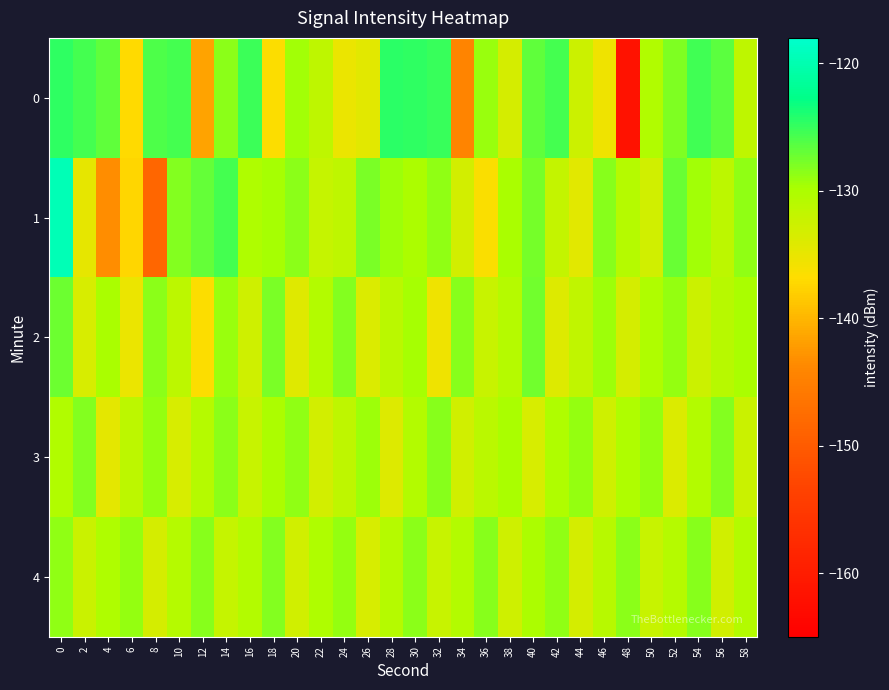

Reading left to right, extract all data points from this chart.

0: 0=-124.8	2=-125.6	4=-126.8	6=-137.0	8=-126.1	10=-125.7	12=-141.6	14=-128.6	16=-125.3	18=-136.6	20=-129.5	22=-131.5	24=-135.1	26=-134.4	28=-124.6	30=-124.6	32=-125.1	34=-144.3	36=-129.1	38=-133.3	40=-126.8	42=-125.6	44=-132.6	46=-135.5	48=-161.7	50=-130.3	52=-128.0	54=-125.5	56=-126.5	58=-131.5
1: 0=-119.5	2=-134.8	4=-143.5	6=-137.3	8=-148.3	10=-128.1	12=-127.0	14=-125.6	16=-130.2	18=-129.6	20=-128.5	22=-132.1	24=-131.5	26=-127.8	28=-129.3	30=-130.1	32=-128.7	34=-133.2	36=-136.4	38=-129.9	40=-127.6	42=-131.8	44=-134.5	46=-128.3	48=-130.7	50=-132.9	52=-127.1	54=-129.5	56=-131.3	58=-128.8
2: 0=-127.2	2=-133.5	4=-129.8	6=-135.2	8=-128.6	10=-131.4	12=-136.7	14=-129.1	16=-132.8	18=-127.9	20=-134.3	22=-130.5	24=-128.2	26=-133.9	28=-131.1	30=-129.7	32=-135.6	34=-128.4	36=-132.2	38=-130.8	40=-127.5	42=-134.1	44=-131.7	46=-129.3	48=-133.4	50=-130.2	52=-128.9	54=-132.6	56=-131.0	58=-129.8
3: 0=-130.4	2=-128.1	4=-134.7	6=-131.3	8=-129.0	10=-133.6	12=-130.8	14=-128.5	16=-132.3	18=-130.0	20=-128.7	22=-133.1	24=-131.5	26=-129.2	28=-134.0	30=-130.6	32=-128.3	34=-132.9	36=-131.1	38=-129.8	40=-133.5	42=-130.2	44=-128.9	46=-132.7	48=-130.3	50=-129.0	52=-133.8	54=-130.5	56=-128.2	58=-132.4
4: 0=-128.8	2=-132.5	4=-130.2	6=-128.9	8=-133.3	10=-130.7	12=-128.4	14=-132.1	16=-130.5	18=-128.2	20=-132.9	22=-130.3	24=-129.0	26=-133.6	28=-130.8	30=-128.5	32=-132.2	34=-130.6	36=-128.3	38=-132.7	40=-130.1	42=-128.8	44=-133.4	46=-130.9	48=-128.6	50=-132.3	52=-130.7	54=-128.4	56=-133.0	58=-130.5